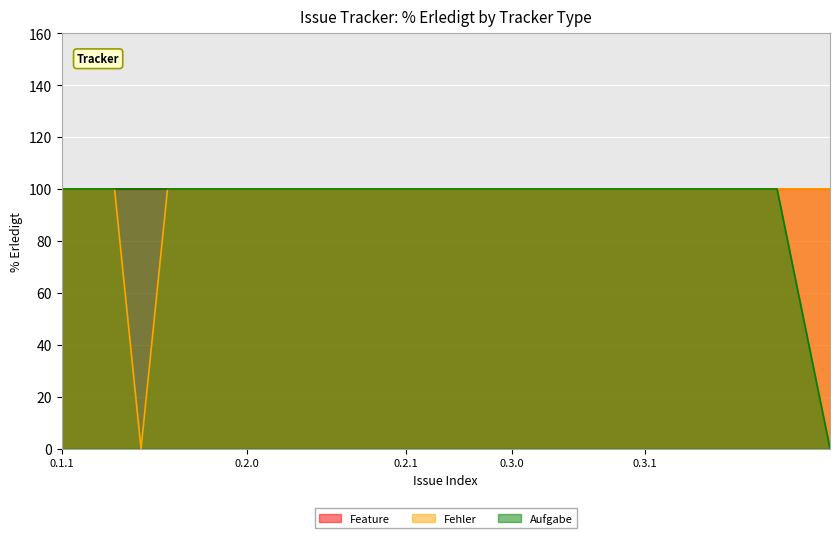

What is the highest value of the Aufgabe series?

100